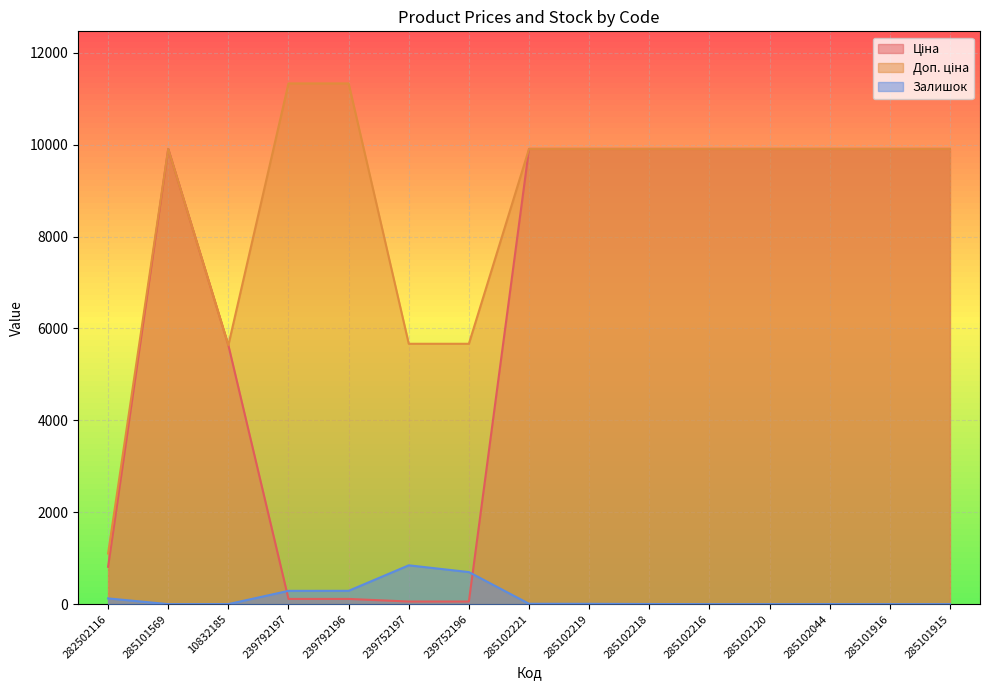

List the series in order of their overall mean, lowest first.

Залишок, Ціна, Доп. ціна